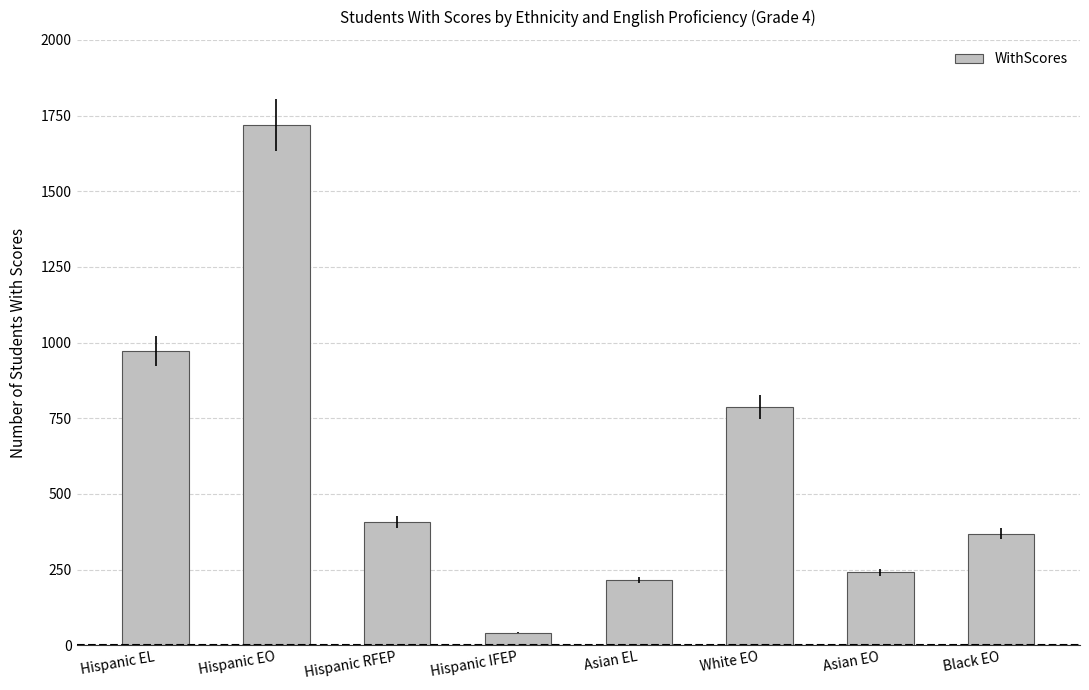

What is the smallest value displayed?

42